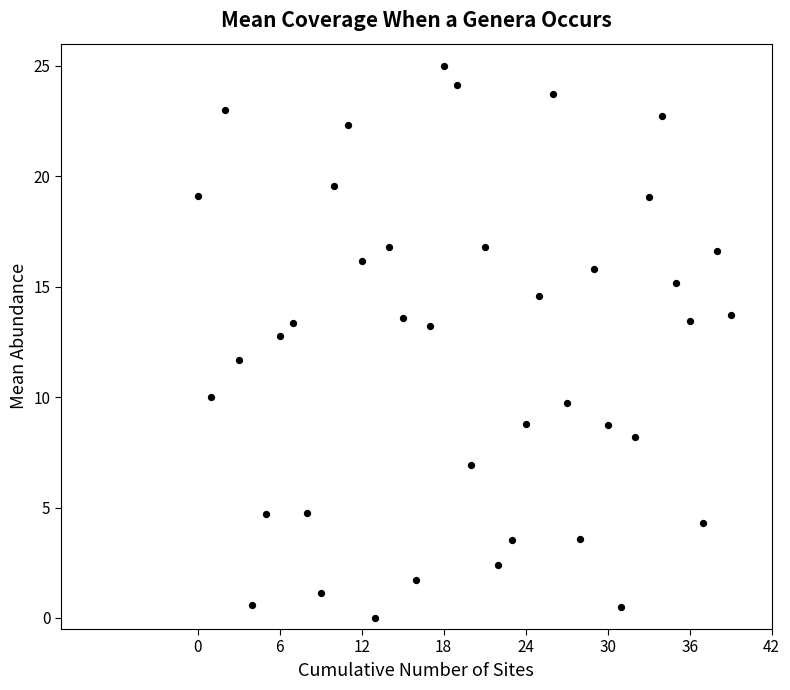

What is the range of Y values (max minus min)?

25.0